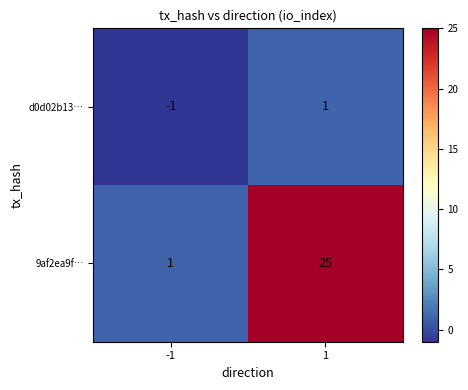

What value does the 9af2ea9f… series have at 1?

25